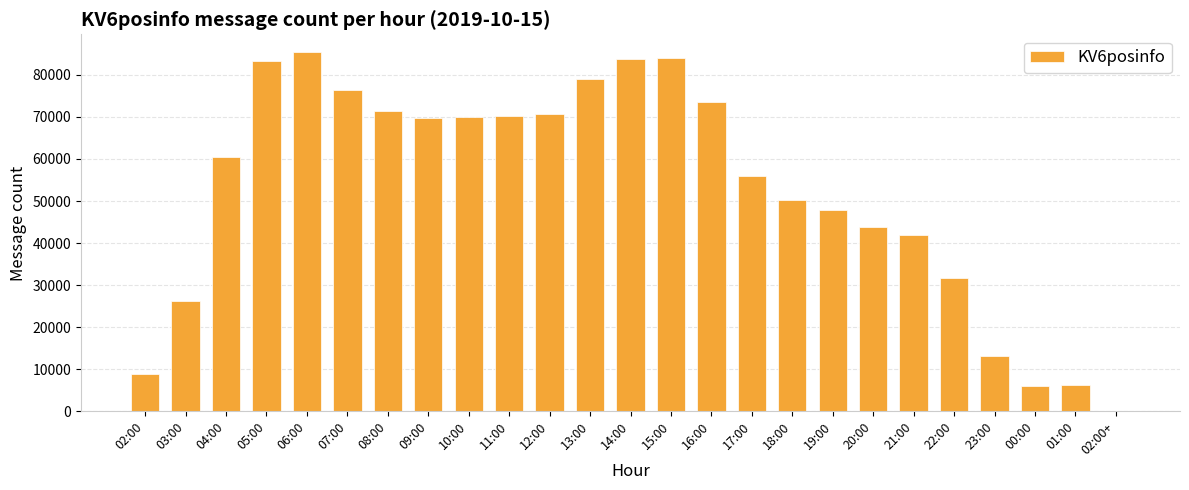

Which has a higher value, 09:00 or 15:00?

15:00